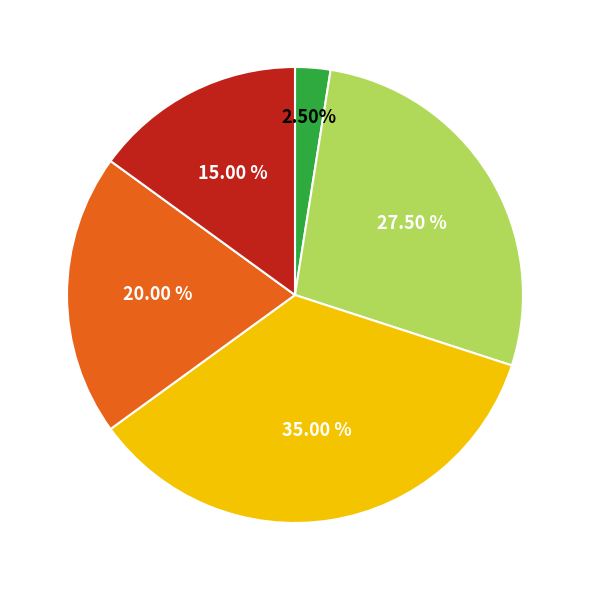

Does any single category account for the majority?

No